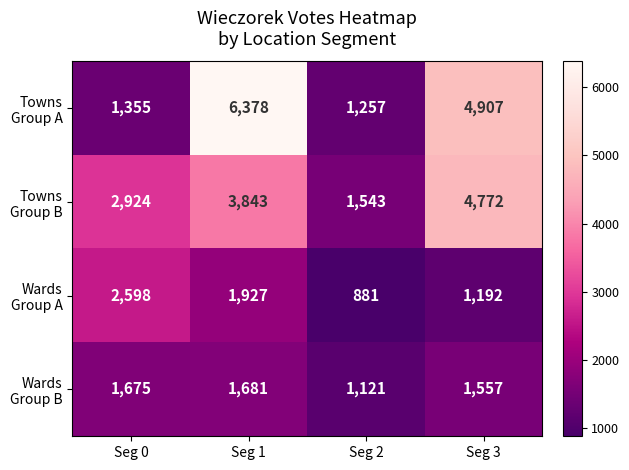

What is the greatest value displayed?

6378